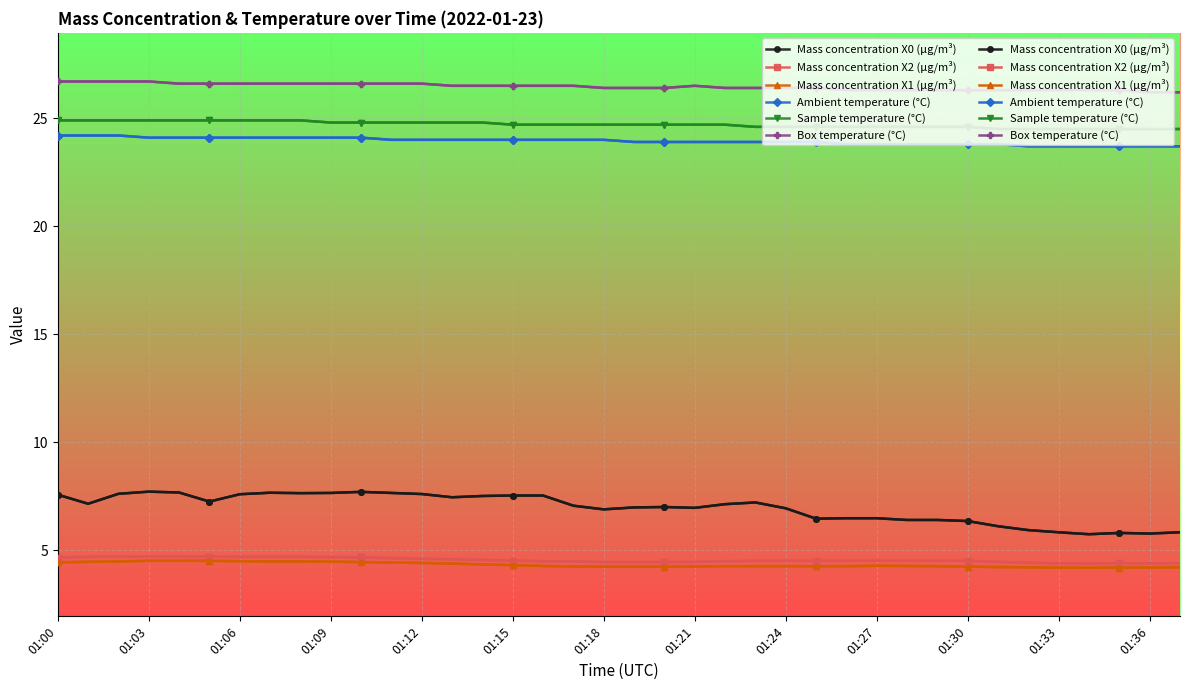

Count the Mass concentration X1 (μg/m³) values in the range 4 to 5.

38